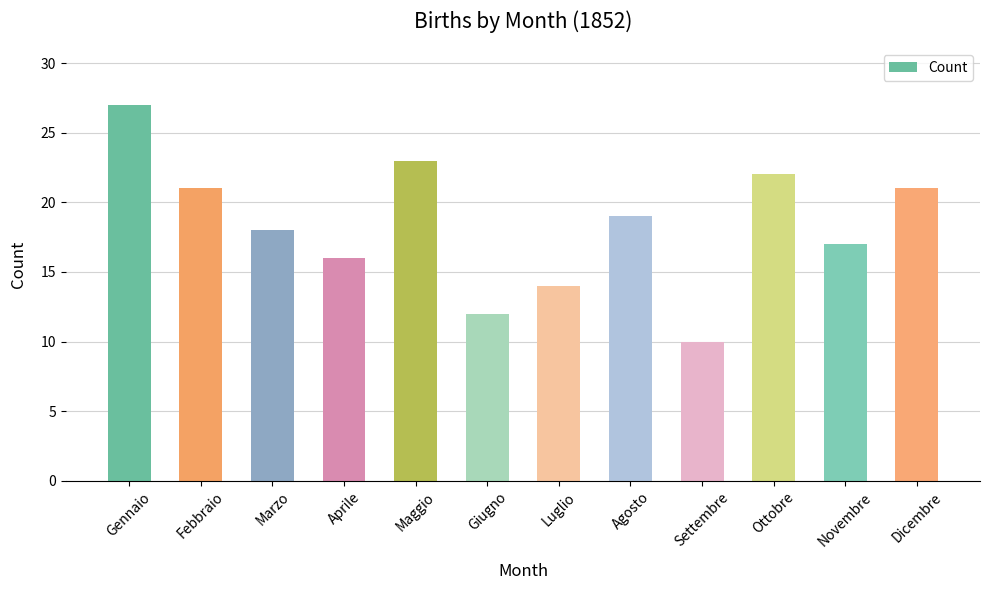

Where is the data nearest to the value 18?

Marzo